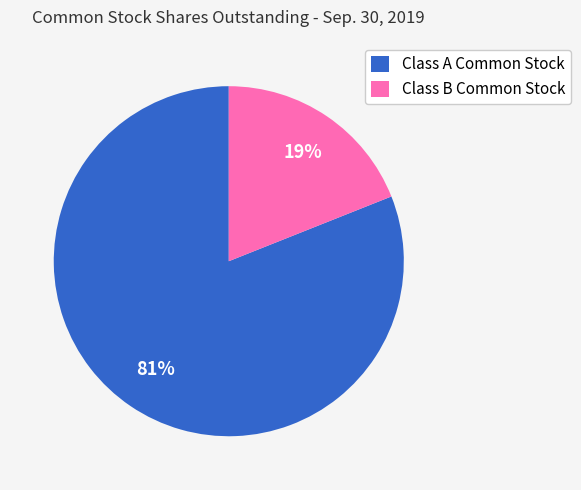

Which has a higher value, Class A Common Stock or Class B Common Stock?

Class A Common Stock